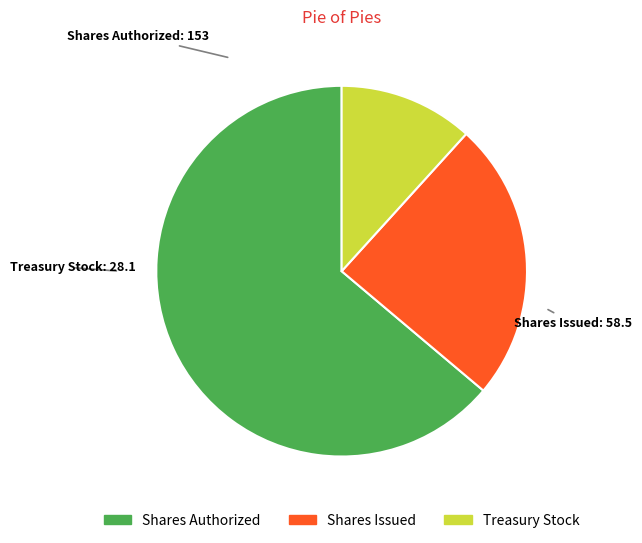

Is there any slice that represents more than half of the pie?

Yes